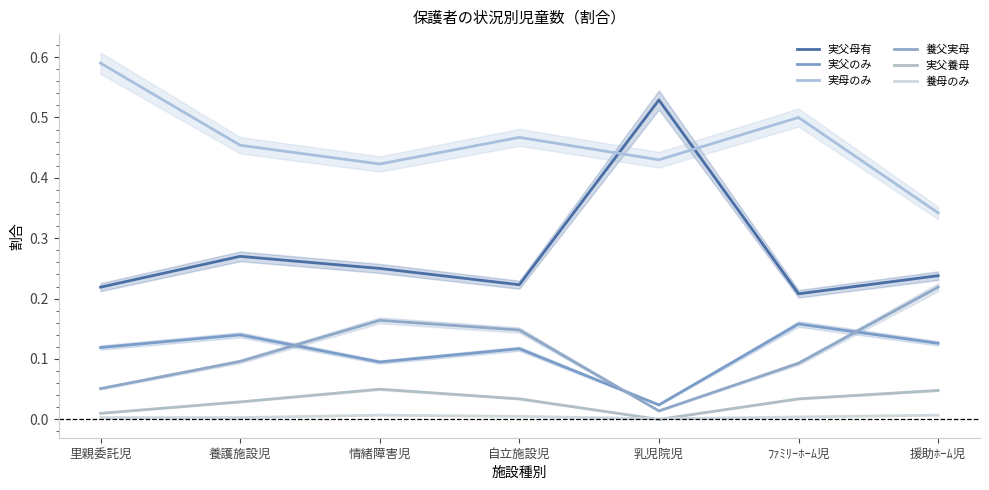

Is the value of 養母のみ at 乳児院児 greater than the value of 養父実母 at 自立施設児?

No